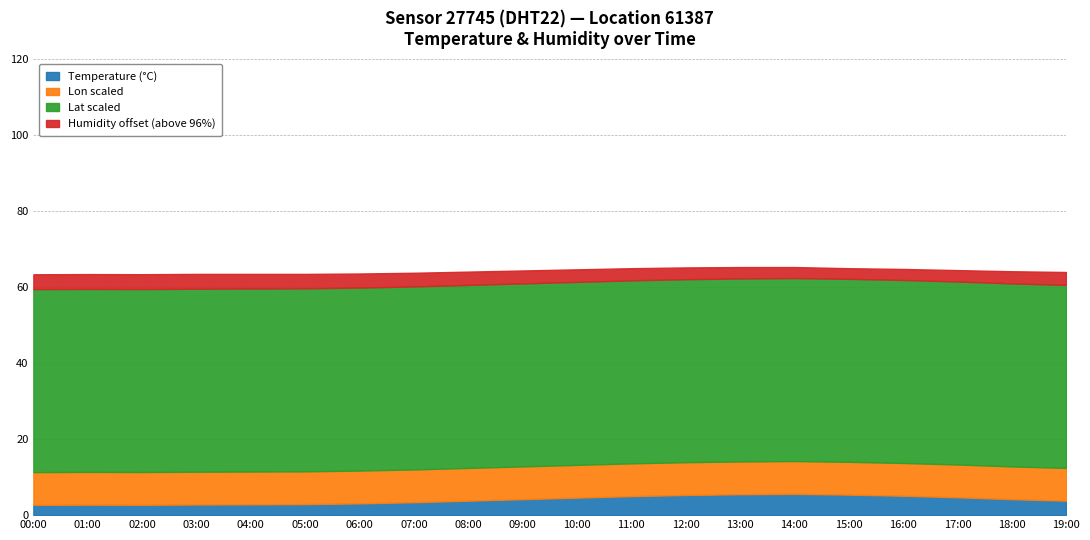

Which category has the lowest value across all series?

00:00